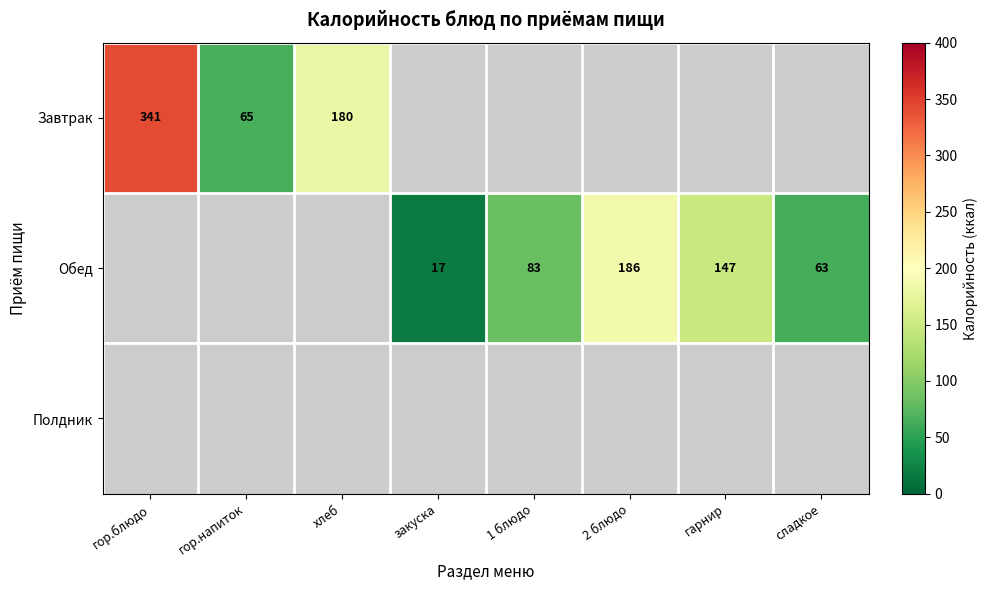

How many categories are shown in the chart?

8